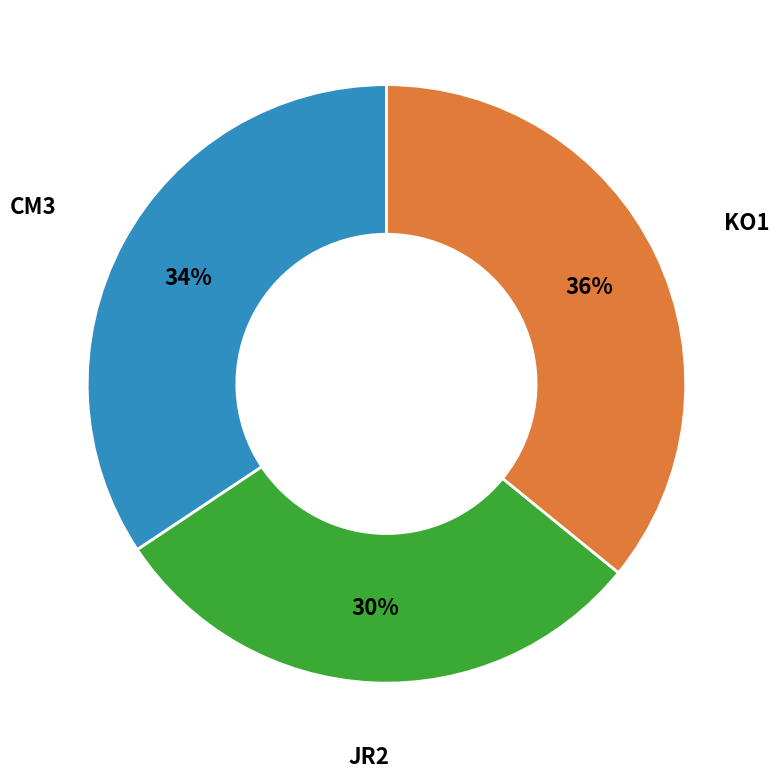

Is there a majority slice in this chart?

No